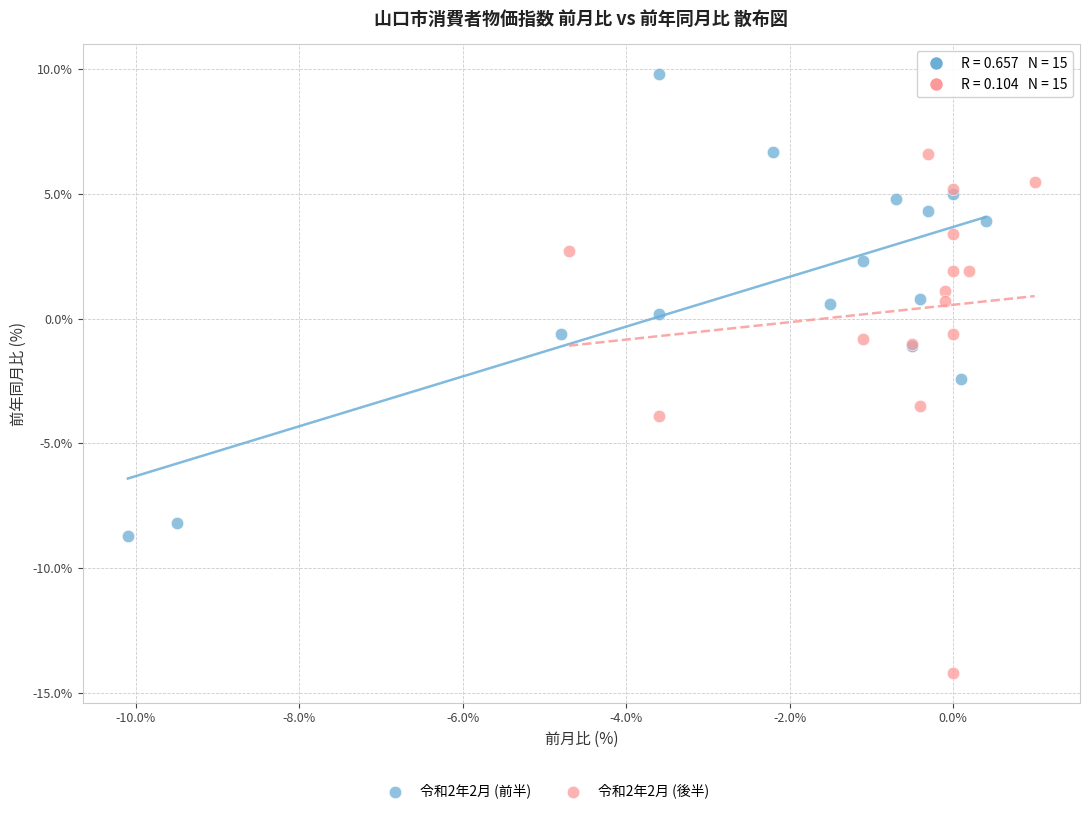

Which series has the largest Y range (max minus min)?

令和2年2月 (後半)